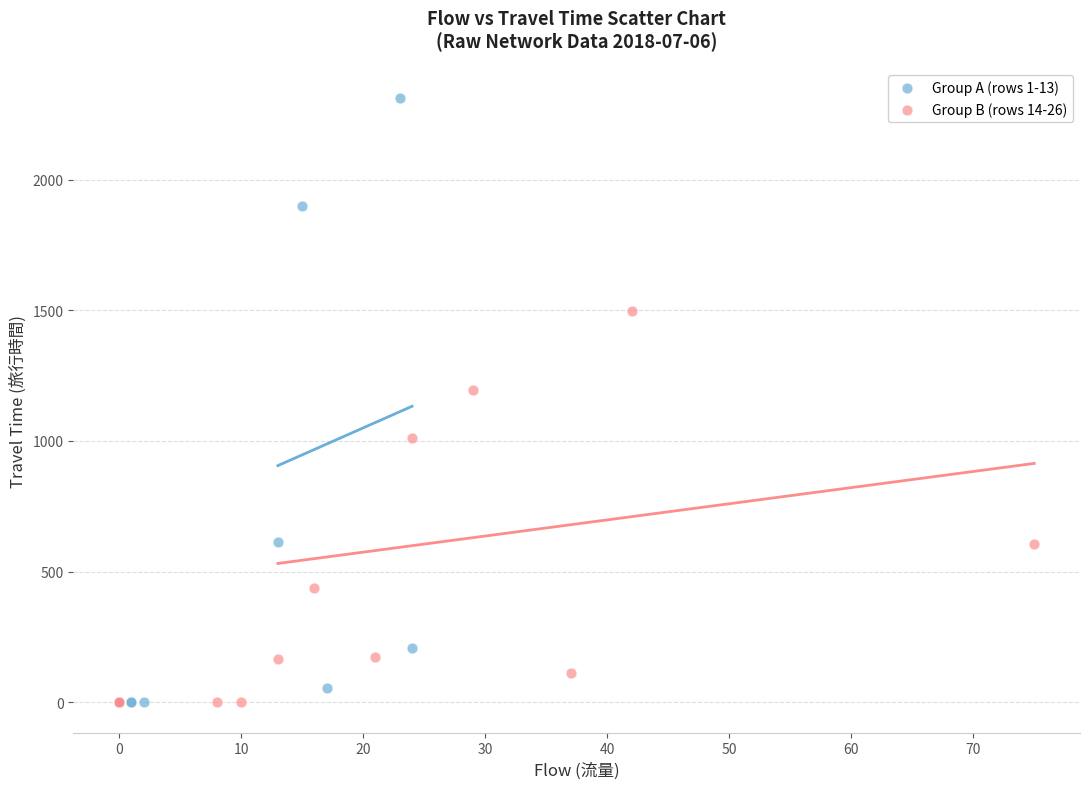

Which series has the largest Y range (max minus min)?

Group A (rows 1-13)